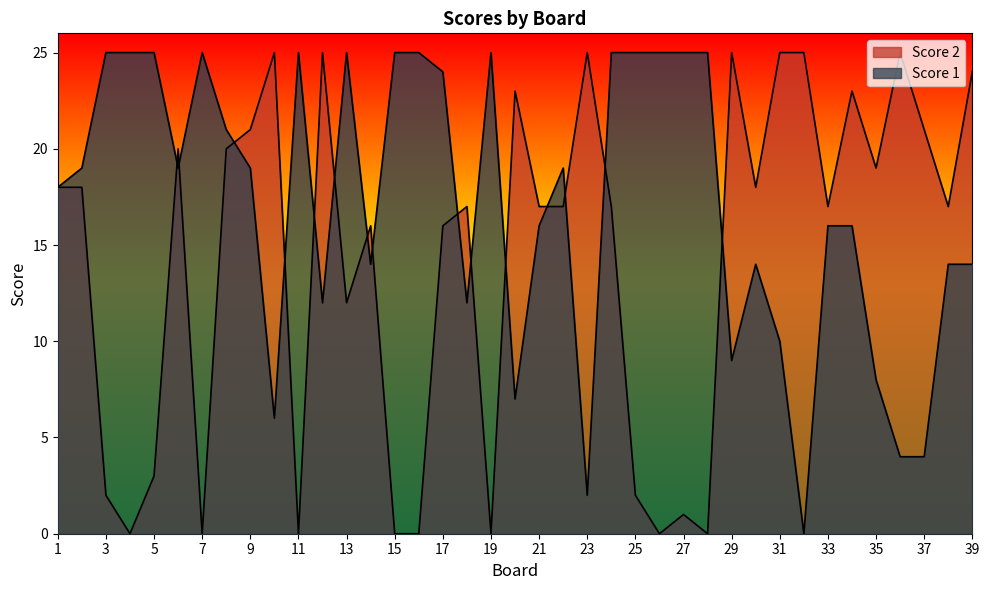

Rank the categories by Score 1 value from lowest to highest.

32, 23, 36, 37, 10, 20, 35, 29, 31, 12, 18, 14, 30, 38, 39, 21, 33, 34, 1, 2, 6, 9, 22, 8, 17, 3, 4, 5, 7, 11, 13, 15, 16, 19, 24, 25, 26, 27, 28